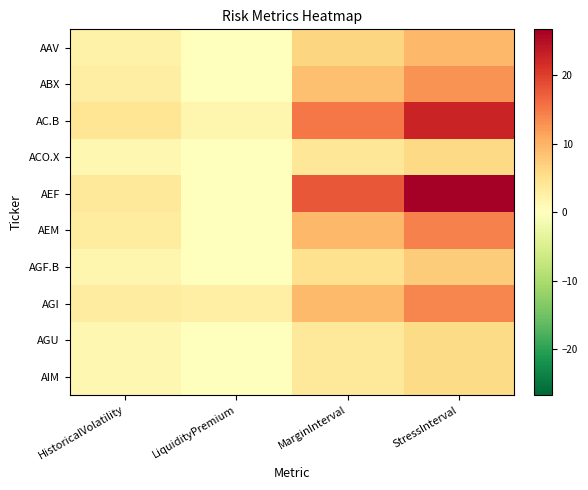

Count the number of categories in the chart.

4